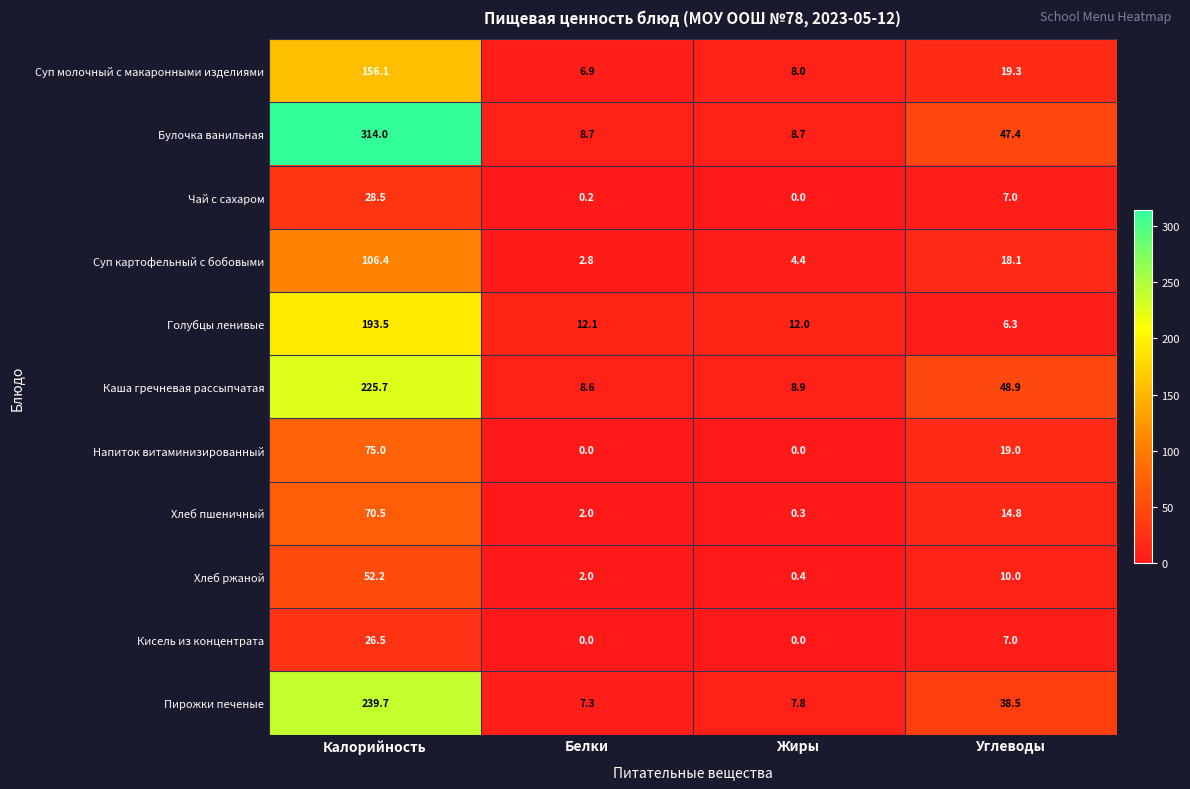

Rank the series by their maximum value, from lowest to highest.

Кисель из концентрата, Чай с сахаром, Хлеб ржаной, Хлеб пшеничный, Напиток витаминизированный, Суп картофельный с бобовыми, Суп молочный с макаронными изделиями, Голубцы ленивые, Каша гречневая рассыпчатая, Пирожки печеные, Булочка ванильная